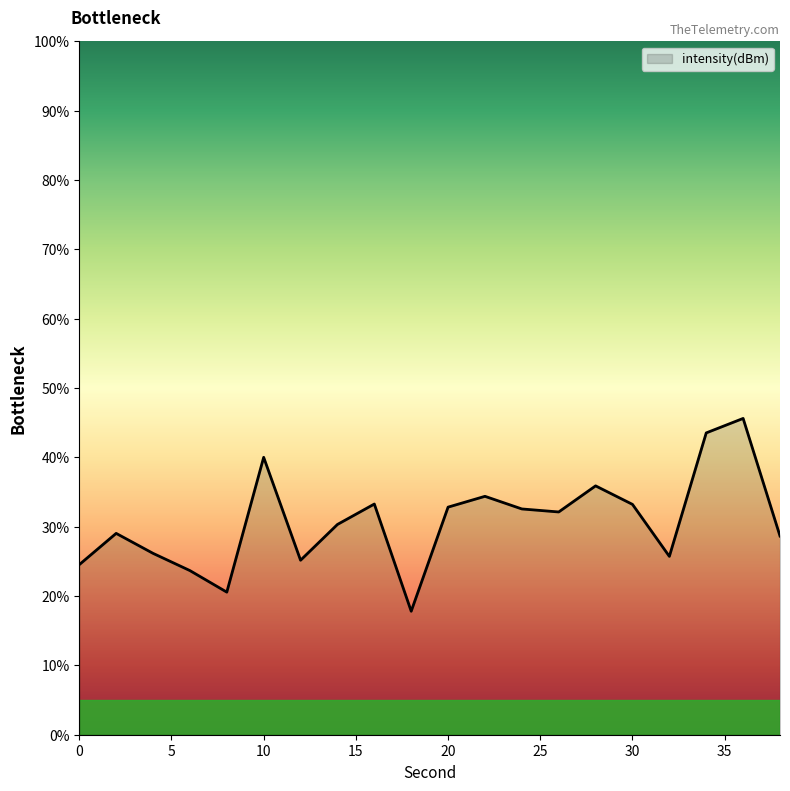

Does the chart display data point markers on the line(s)?

No